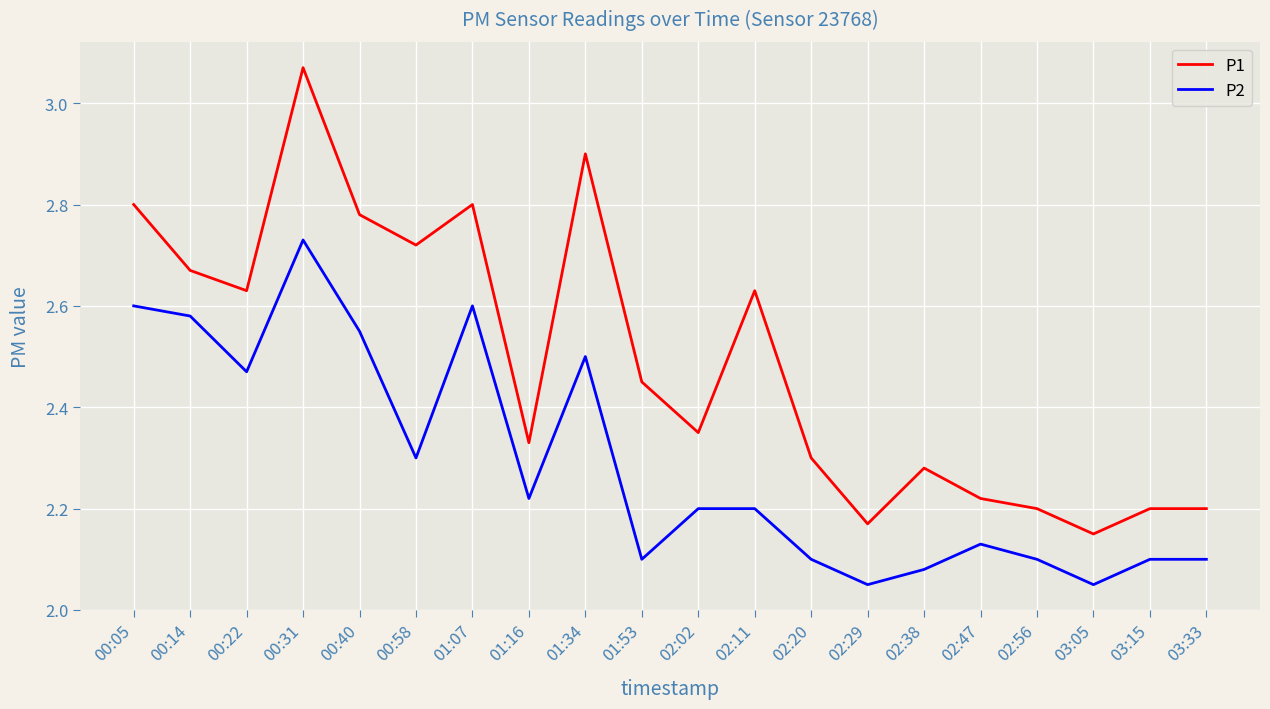

True or false: P1 has a value of 2.3 at 02:38.

True